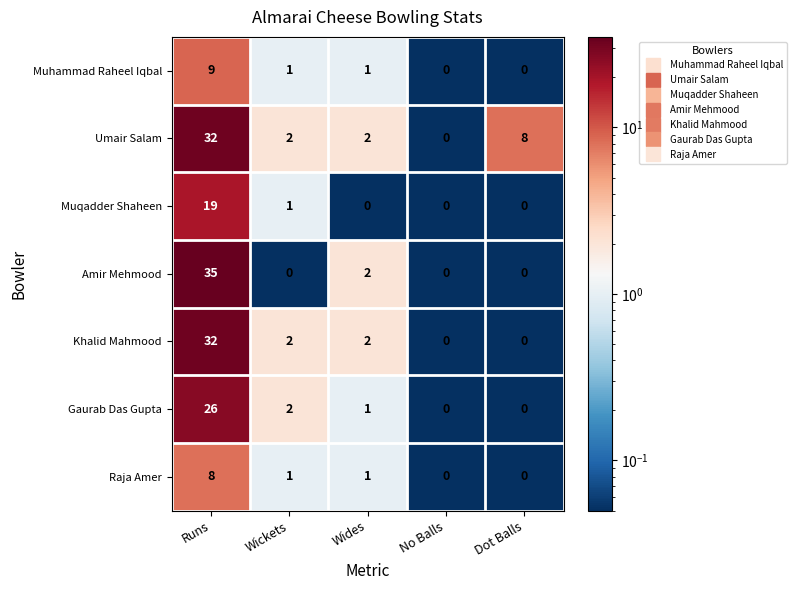

Which series has the largest total across all categories?

Umair Salam